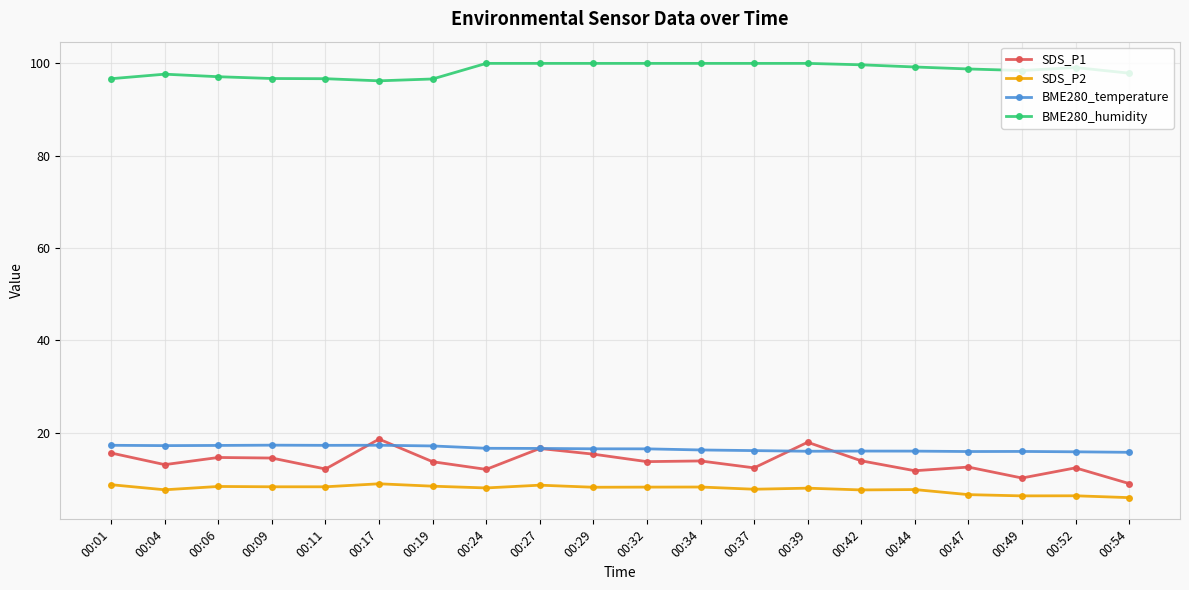

What are all the series names shown in the legend?

SDS_P1, SDS_P2, BME280_temperature, BME280_humidity